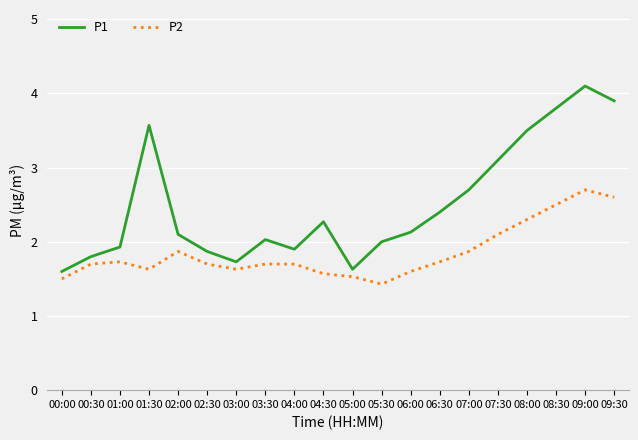

Rank the series by their average value, from lowest to highest.

P2, P1